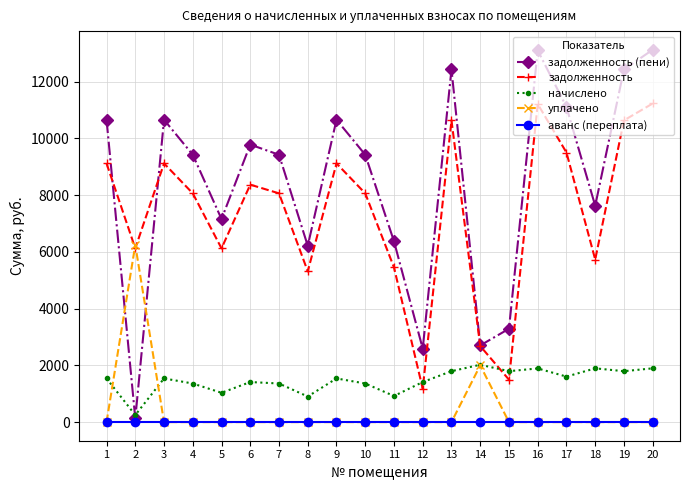

True or false: начислено has more than 1 points higher than both neighbors.

True